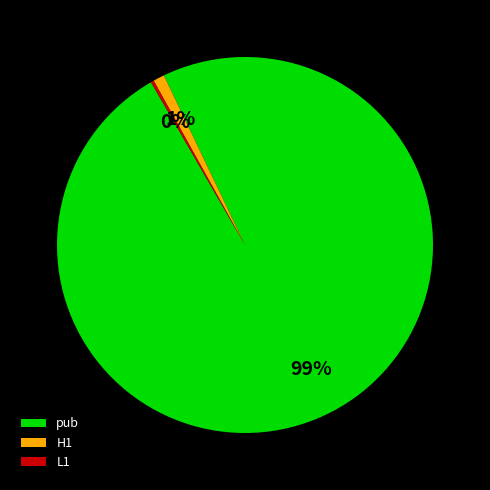

Which slice is the largest?

pub